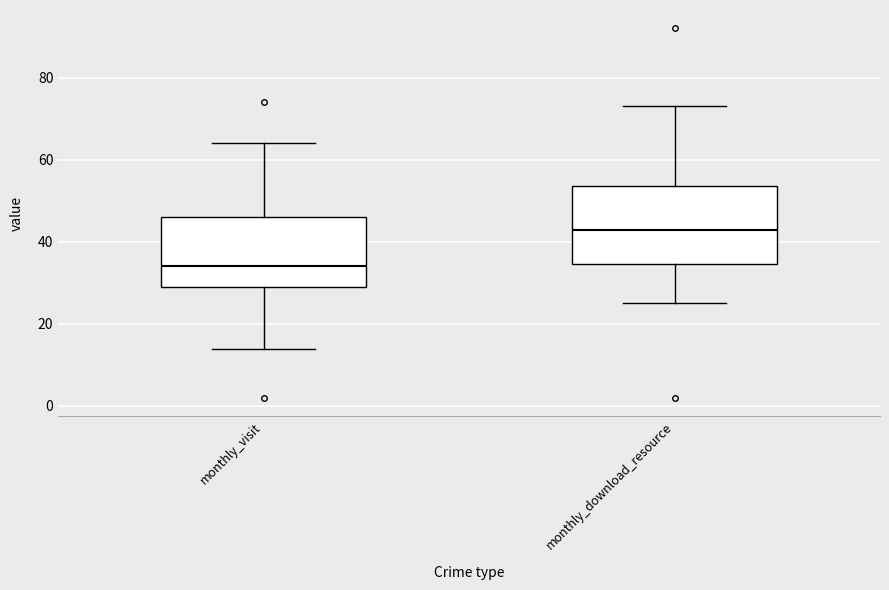

Which box is the tallest, from its lower edge to its upper edge?

monthly_download_resource